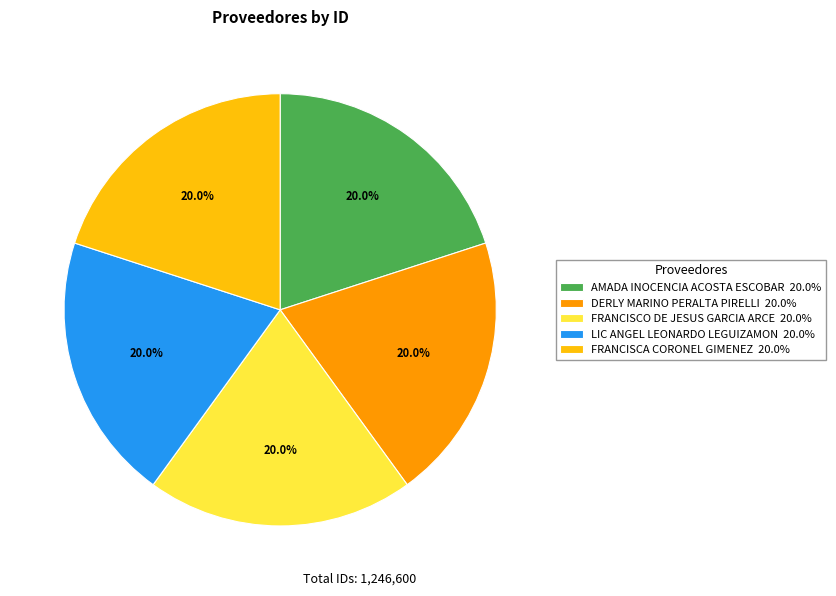

Does FRANCISCO DE JESUS GARCIA ARCE 20.0% account for over 50% of the chart?

No